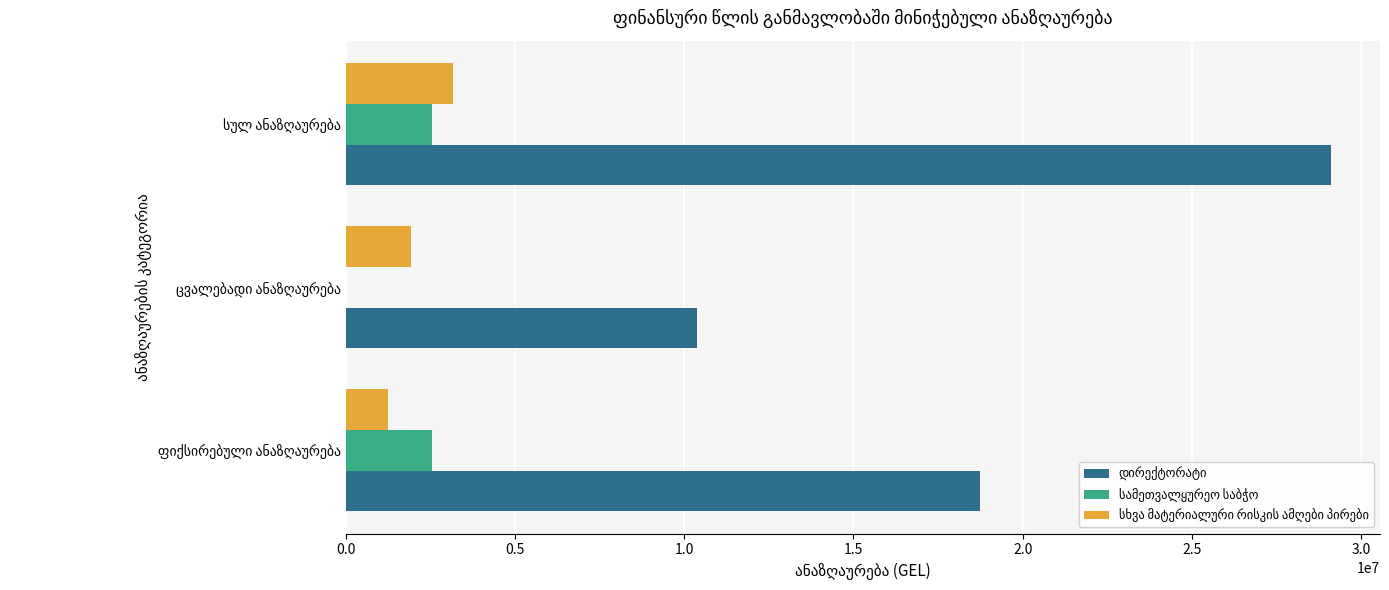

What is the sum of all სამეთვალყურეო საბჭო values?

5072365.2